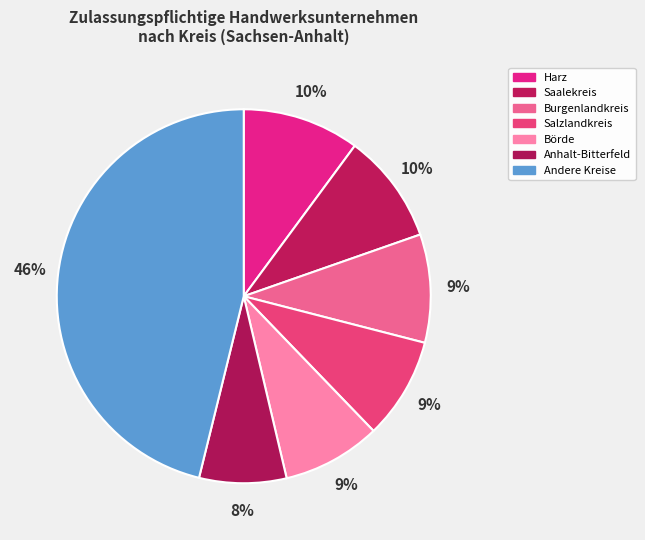

Is there any slice that represents more than half of the pie?

No